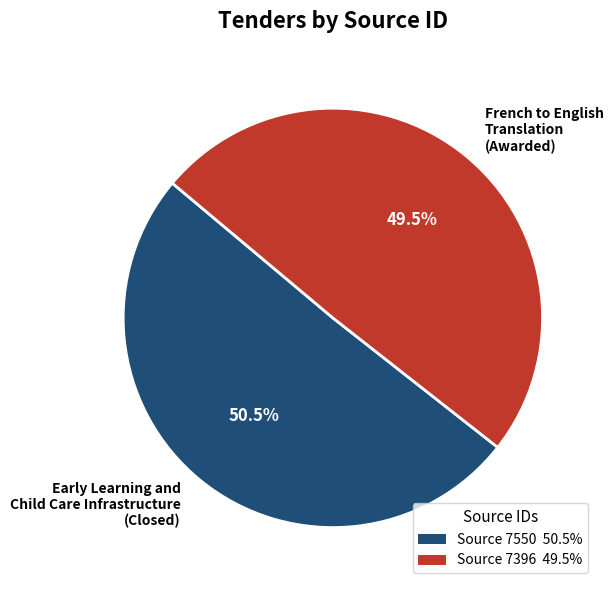

To the nearest percent, what is the average slice percentage?

50%